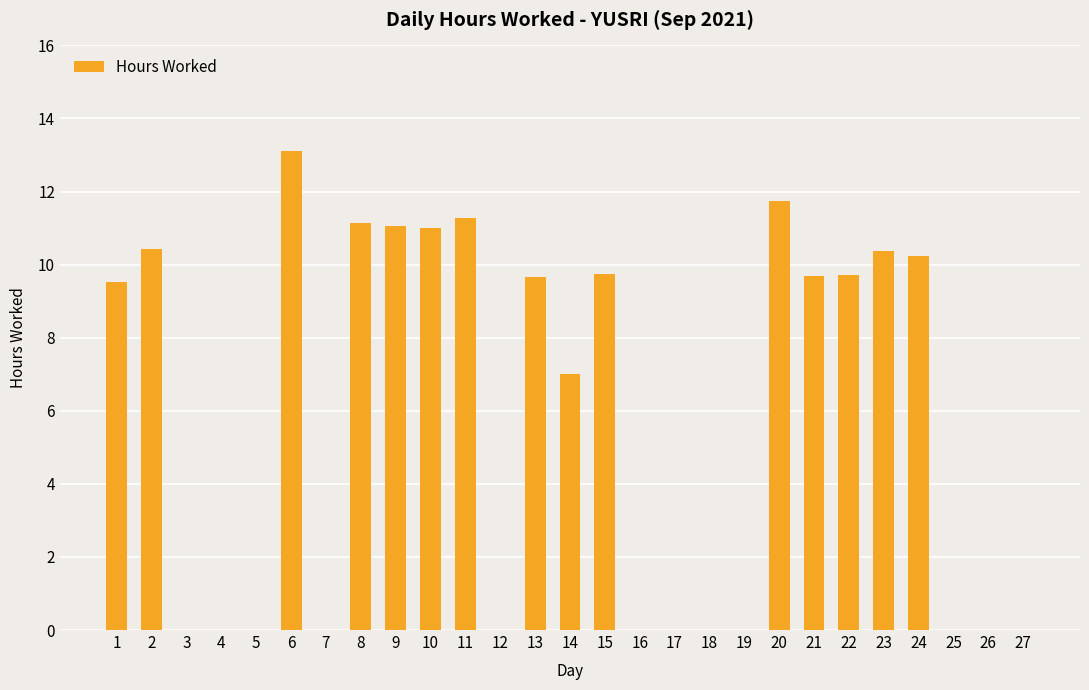

Which label corresponds to the largest value in the chart?

6